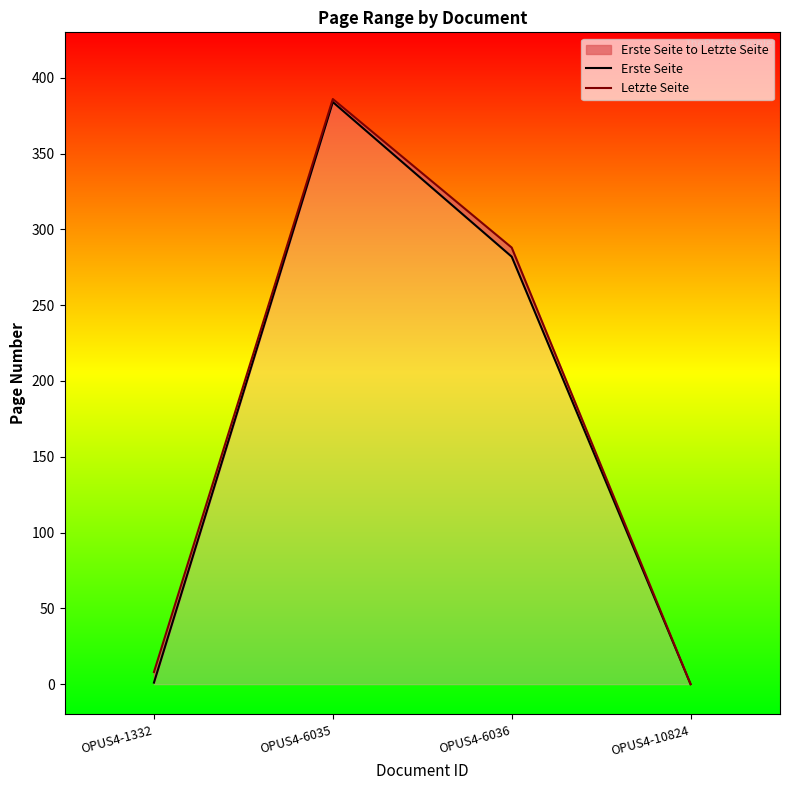

What are all the series names shown in the legend?

Erste Seite, Letzte Seite